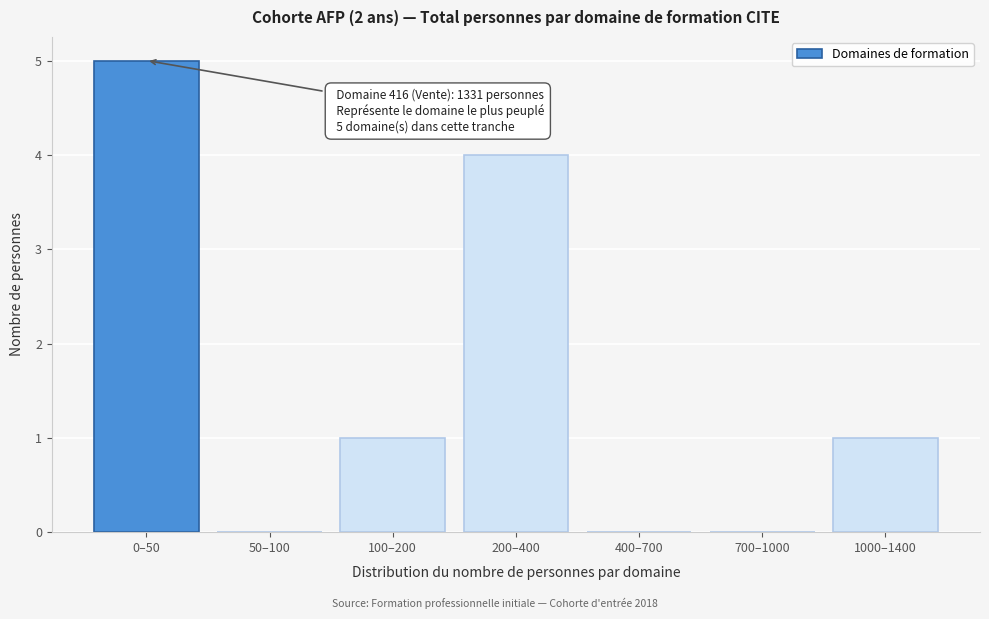

Reading left to right, transcribe all the data shown in this chart.

0–50=5	50–100=0	100–200=1	200–400=4	400–700=0	700–1000=0	1000–1400=1